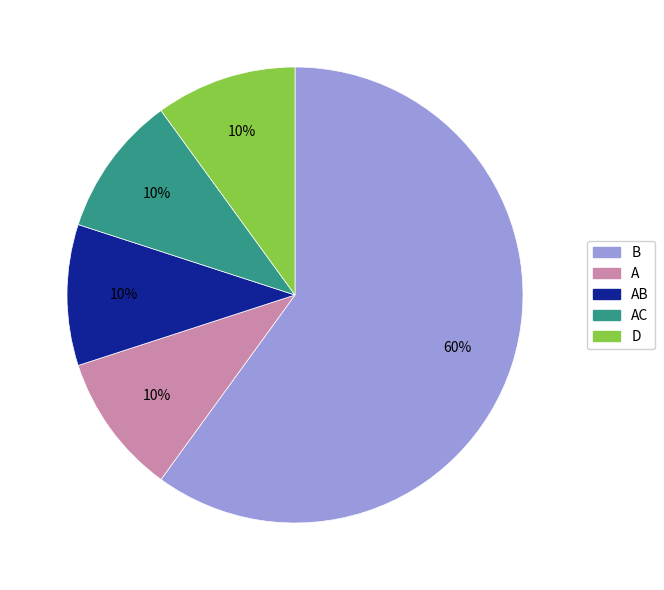

To the nearest percent, what is the average slice percentage?

20%